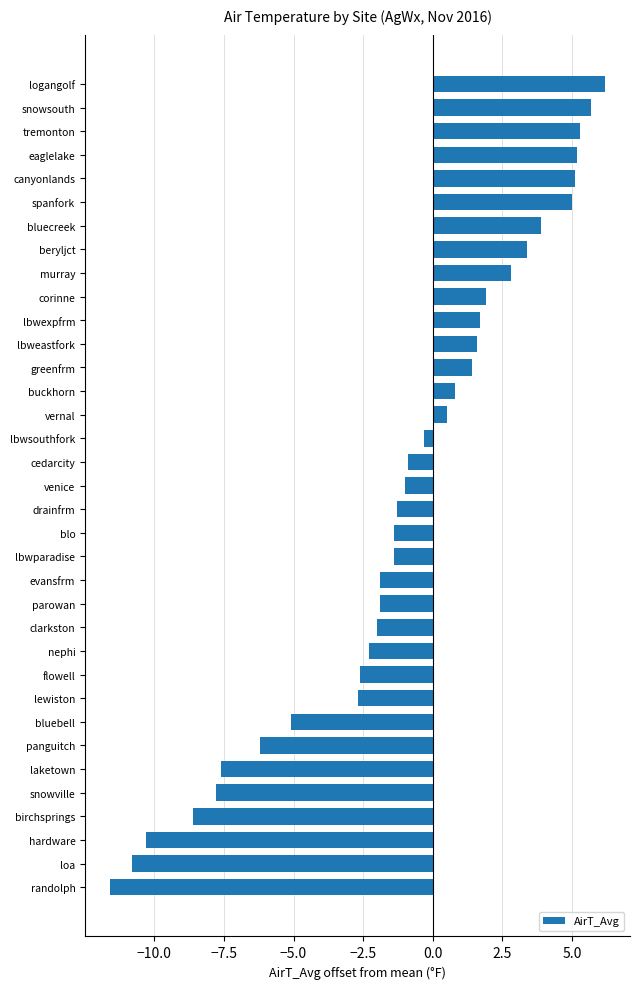

What is the difference between the maximum and minimum values?

17.8